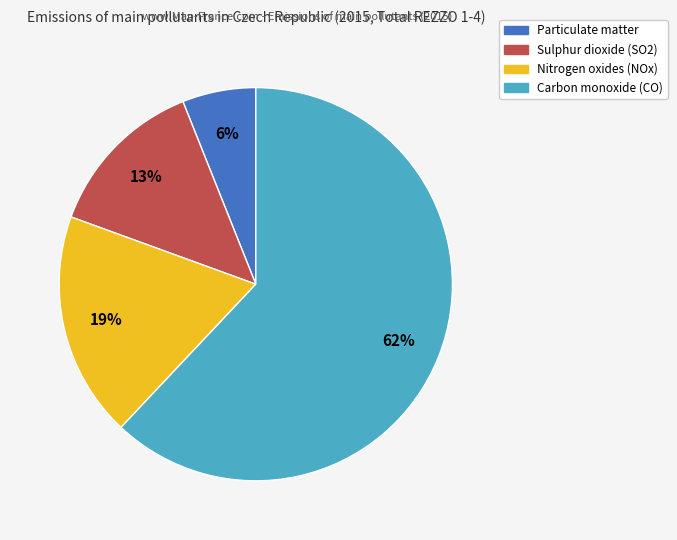

Does Carbon monoxide (CO) account for over 50% of the chart?

Yes